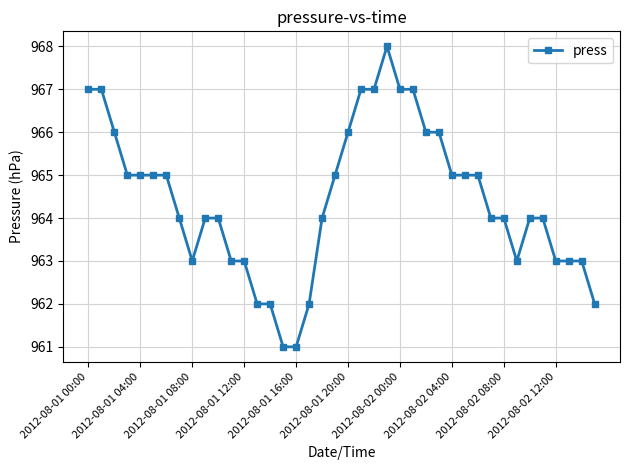

Does the chart have visible grid lines?

Yes